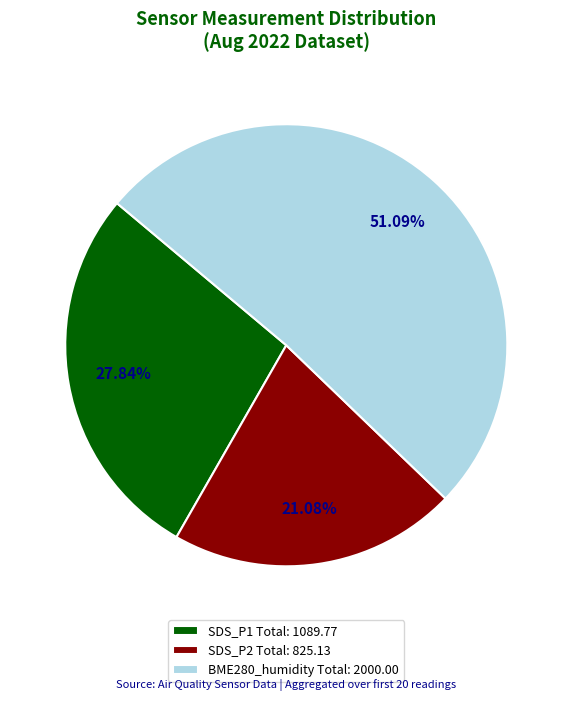

Approximately how many times larger is the value at SDS_P2 Total: 825.13 compared to SDS_P1 Total: 1089.77?

0.8